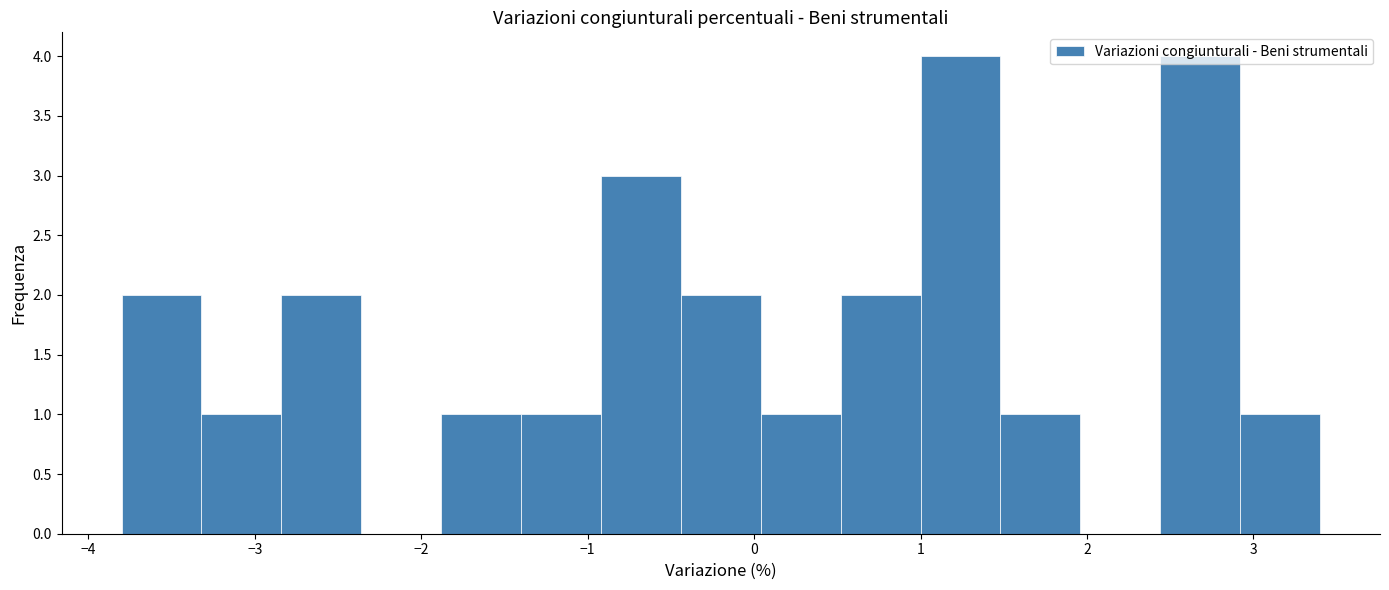

Reading left to right, list every bar in this chart as the range it spans on the x-axis followed by its height. Neither the bar edges nor the heights are printed on the chart, so give them approximately, as read against the axes.

-3.80 to -3.32: 2
-3.32 to -2.84: 1
-2.84 to -2.36: 2
-2.36 to -1.88: 0
-1.88 to -1.40: 1
-1.40 to -0.92: 1
-0.92 to -0.44: 3
-0.44 to 0.04: 2
0.04 to 0.52: 1
0.52 to 1.00: 2
1.00 to 1.48: 4
1.48 to 1.96: 1
1.96 to 2.44: 0
2.44 to 2.92: 4
2.92 to 3.40: 1